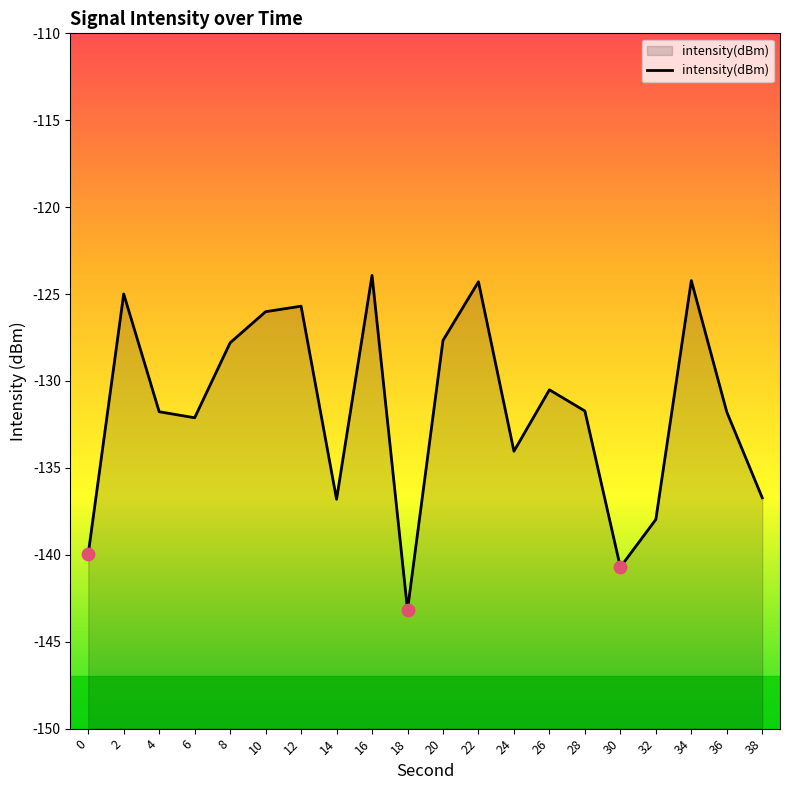

Between 18 and 12, which is larger?

12